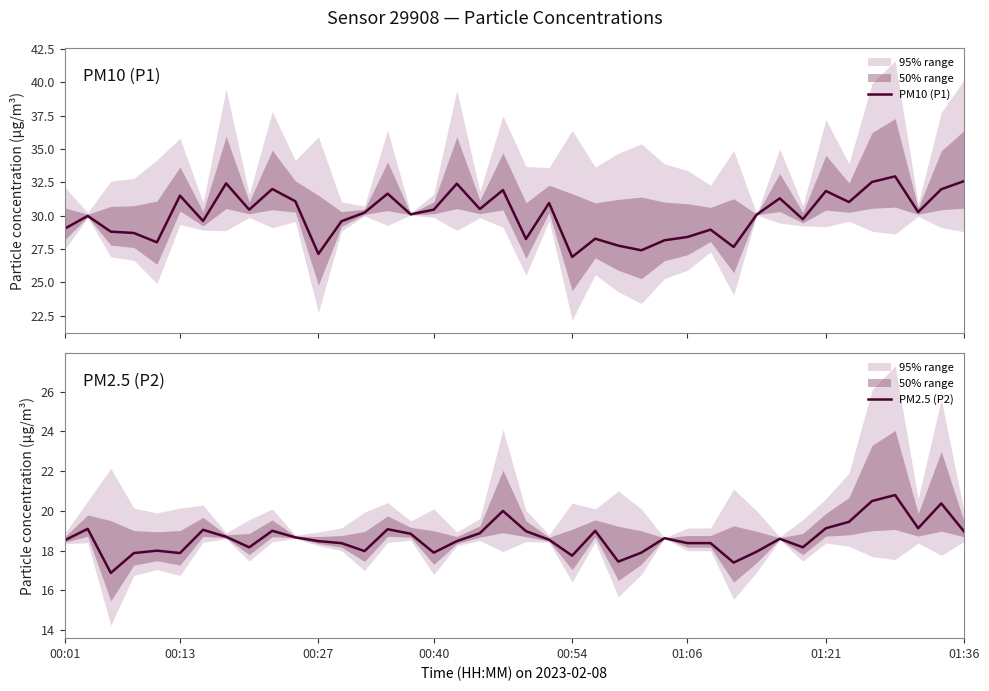

What is the greatest value displayed?

33.0